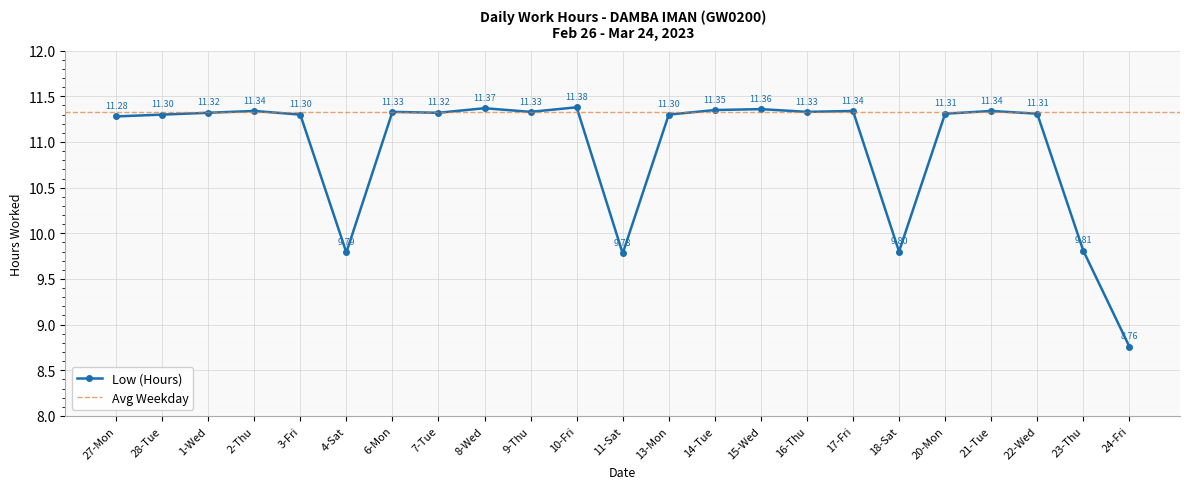

List the labels in order of value, largest first.

10-Fri, 8-Wed, 15-Wed, 14-Tue, 2-Thu, 17-Fri, 21-Tue, 6-Mon, 9-Thu, 16-Thu, 1-Wed, 7-Tue, 20-Mon, 22-Wed, 28-Tue, 3-Fri, 13-Mon, 27-Mon, 23-Thu, 18-Sat, 4-Sat, 11-Sat, 24-Fri